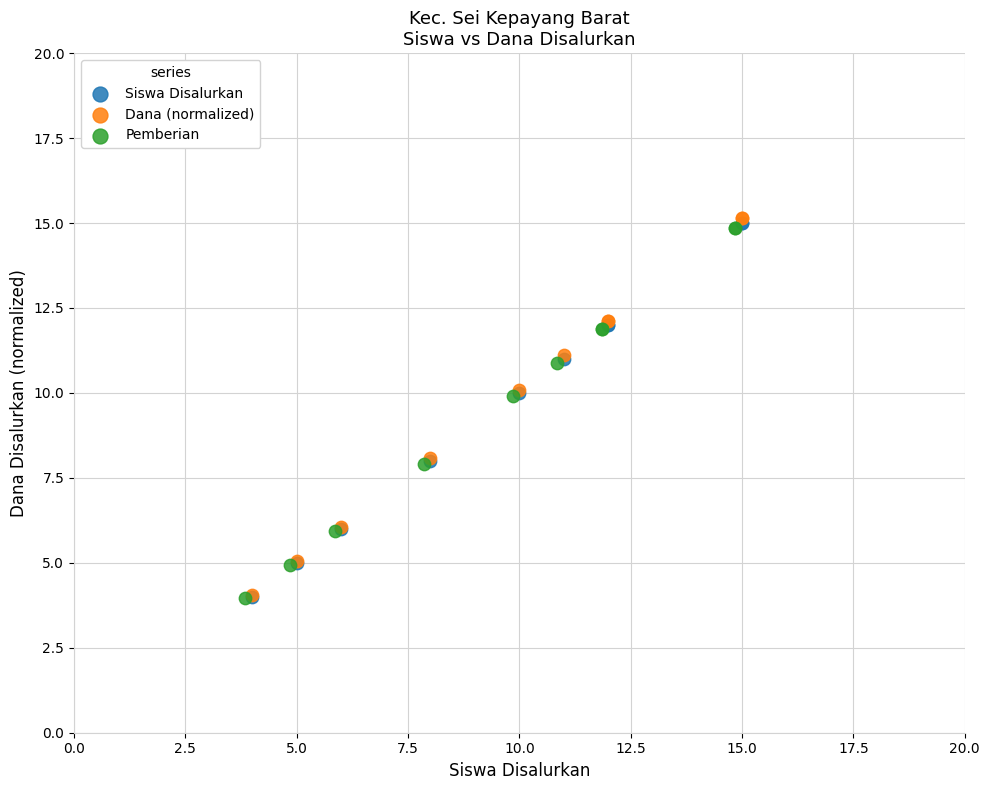

Which series has the largest Y range (max minus min)?

Dana (normalized)